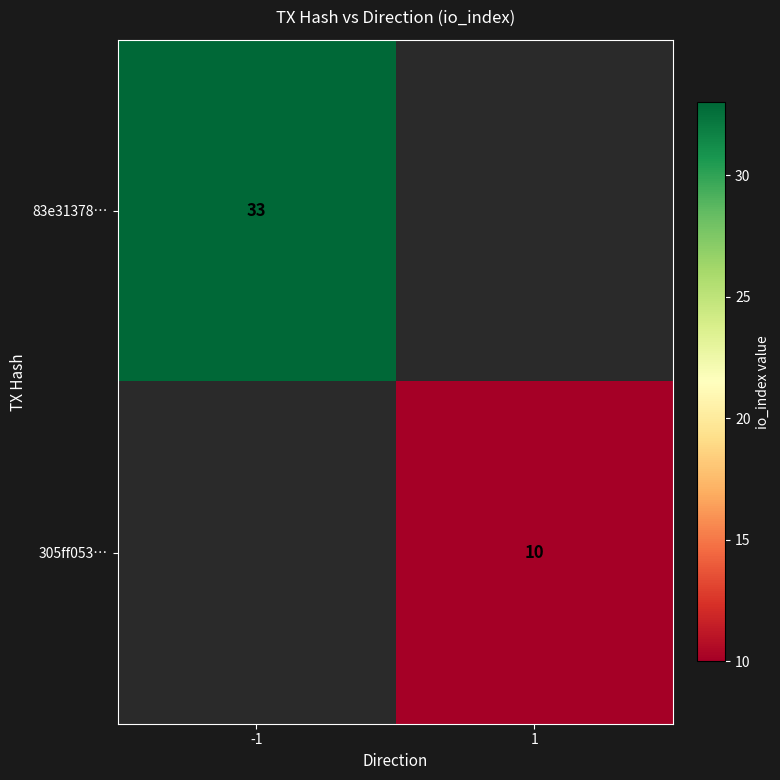

The 83e31378… series shows 33 at -1. True or false?

True